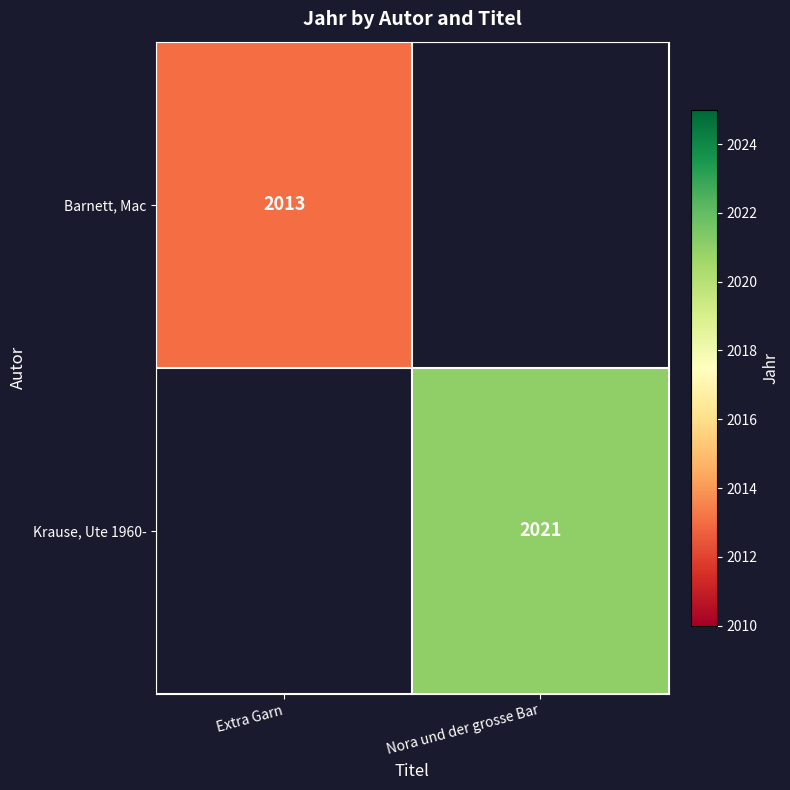

True or false: Barnett, Mac has a value of 2013 at Extra Garn.

True